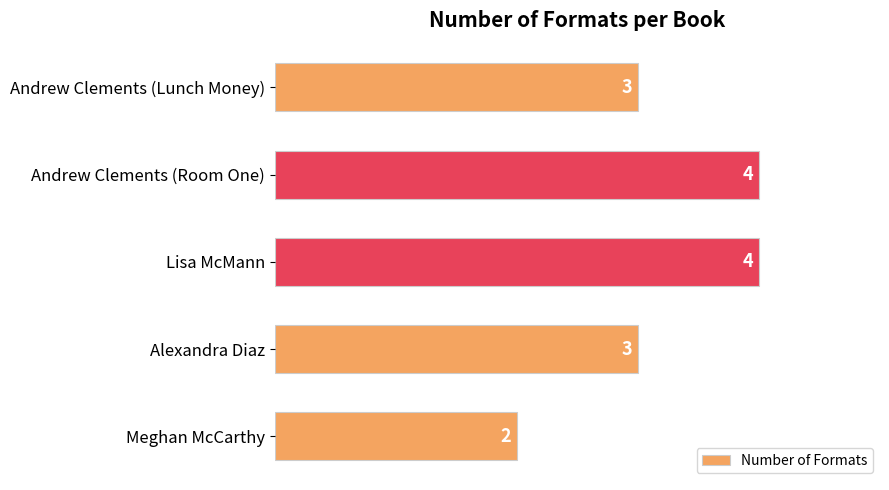

Reading bottom to top, list all the values displayed in this chart.

2	3	4	4	3